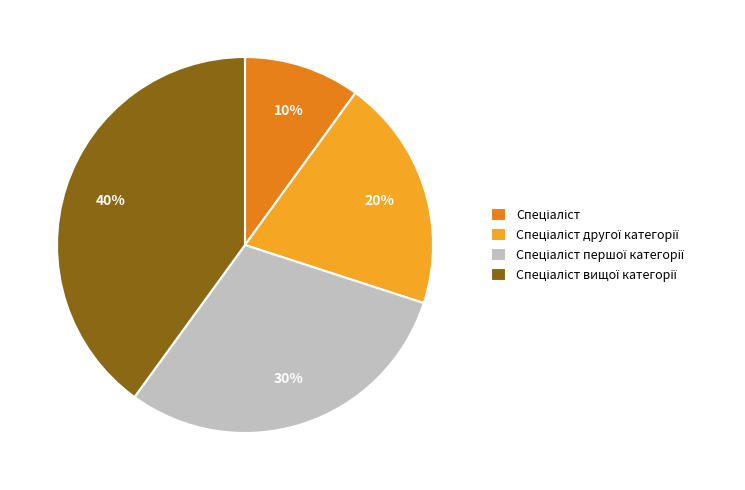

Does any single category account for the majority?

No